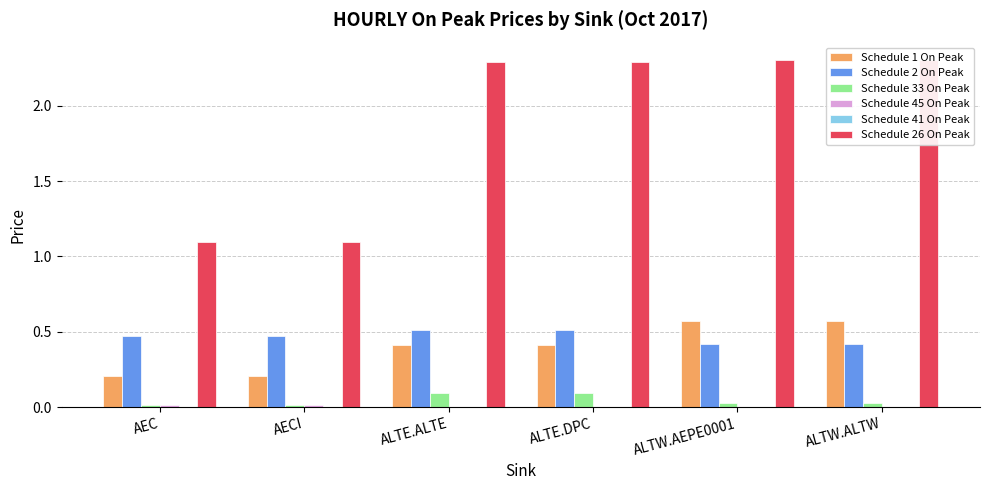

Which series has the largest range (max minus min)?

Schedule 26 On Peak